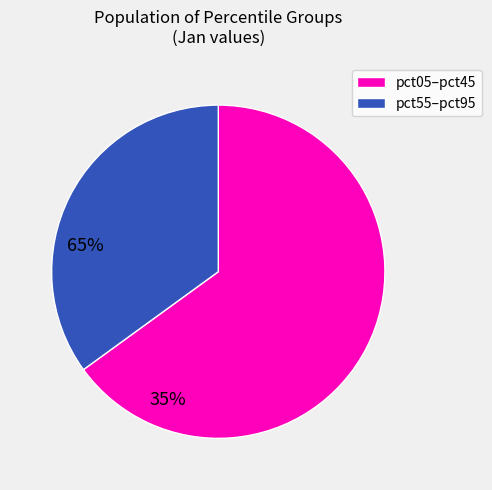

Is there a majority slice in this chart?

Yes